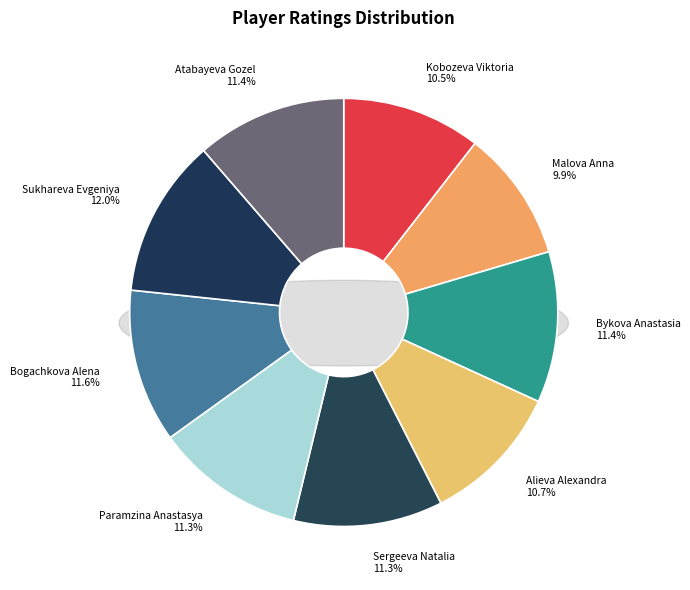

How many slices are in this pie chart?

9